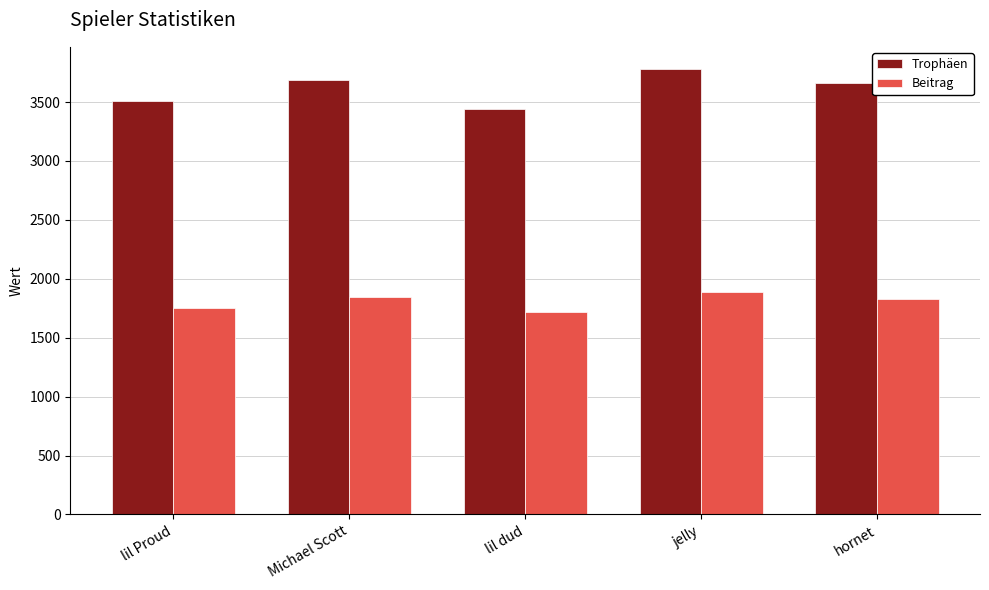

Are the bars grouped side by side (vs. stacked)?

Yes